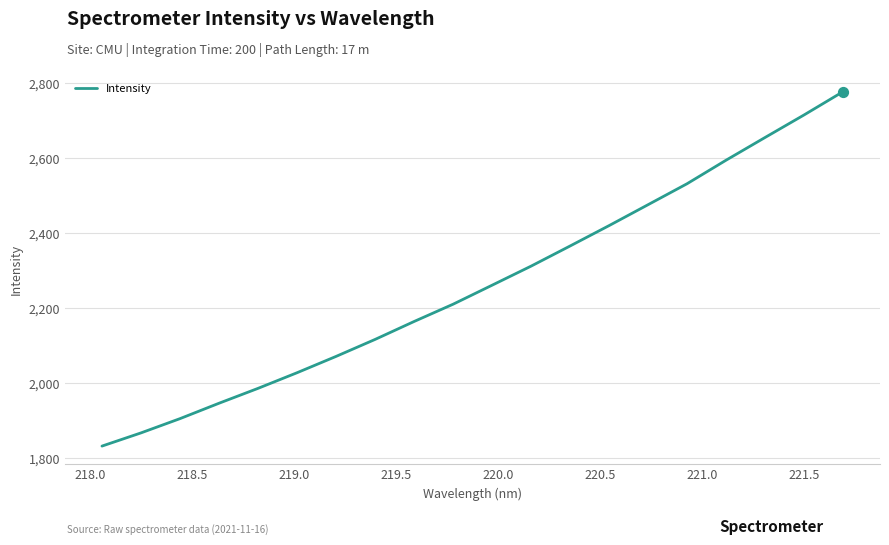

What is the difference between the maximum and minimum values?

943.7